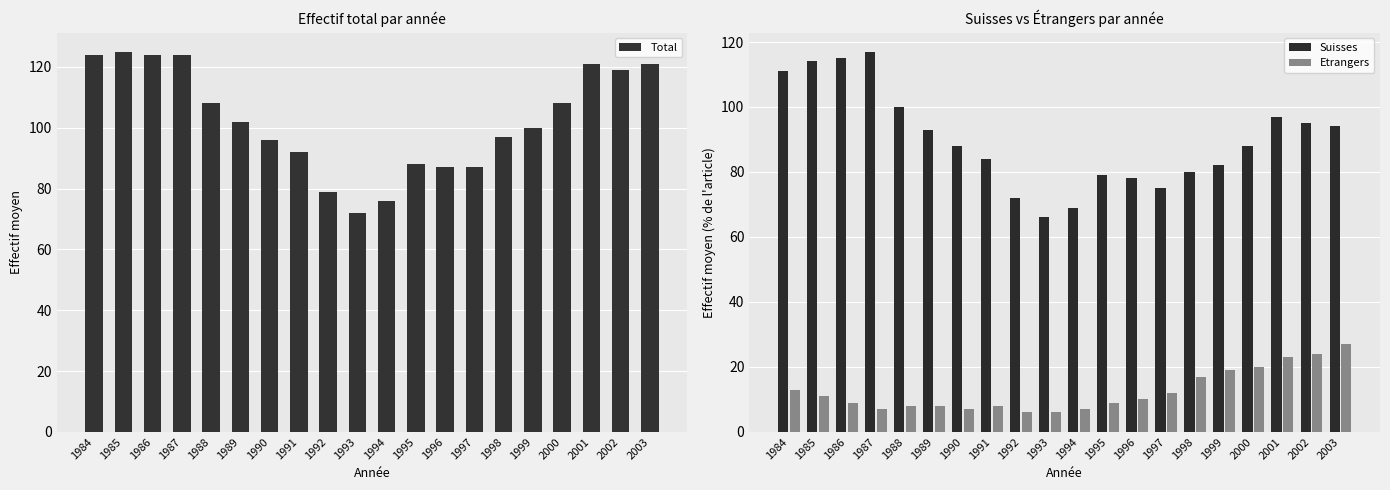

Which category has the highest value across all series?

1985